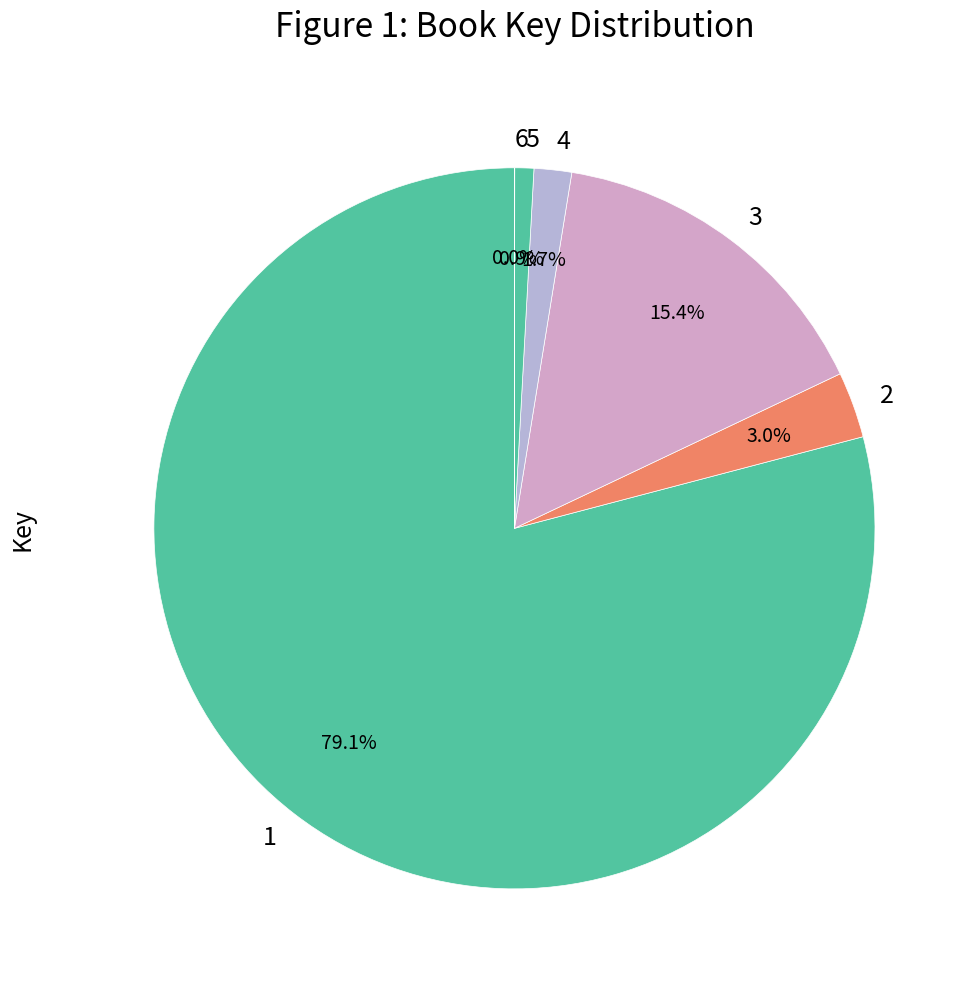

Does 4 represent more than half of the total?

No